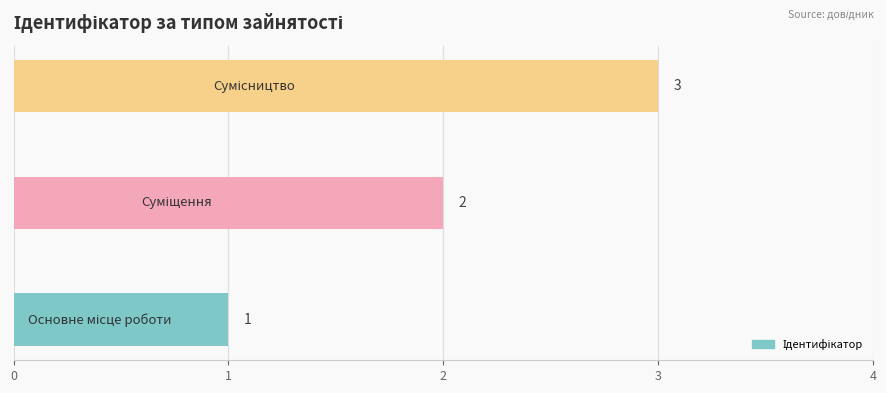

Count the values in the range 1 to 3.

3